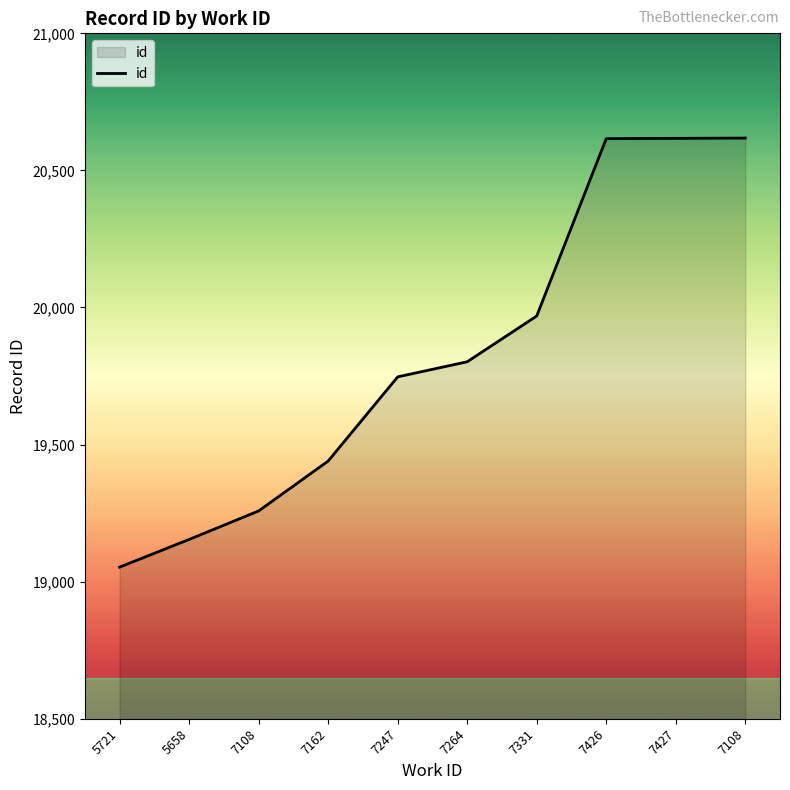

Does the chart display data point markers on the line(s)?

No